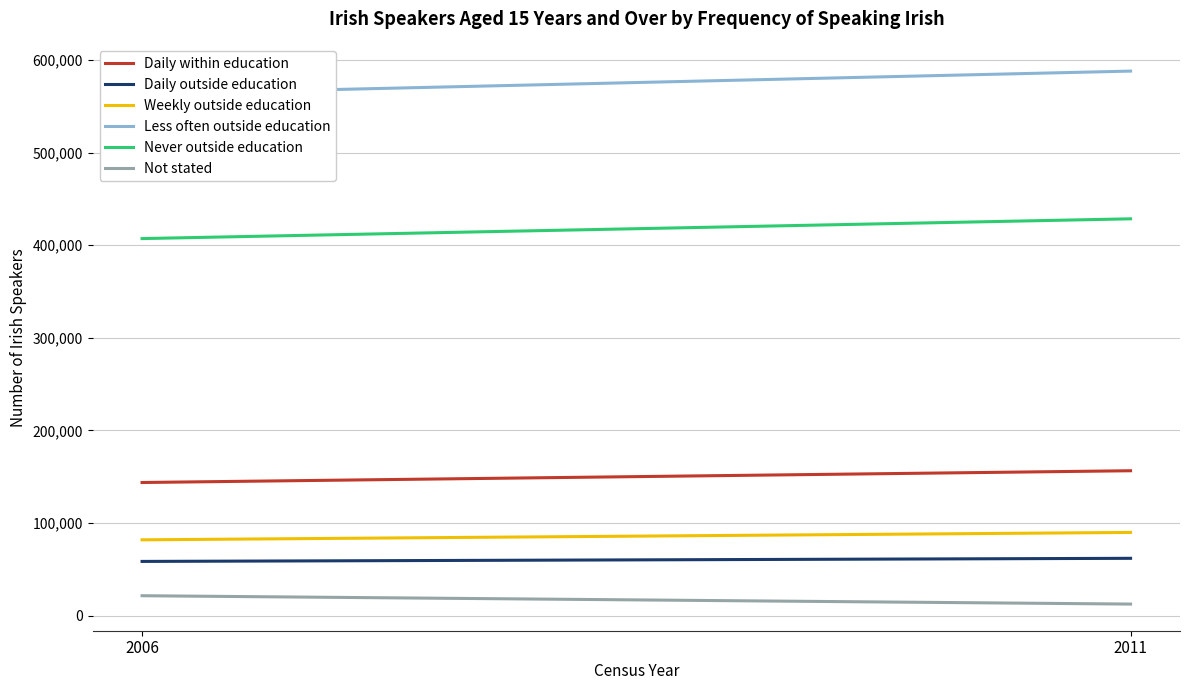

What are all the series names shown in the legend?

Daily within education, Daily outside education, Weekly outside education, Less often outside education, Never outside education, Not stated